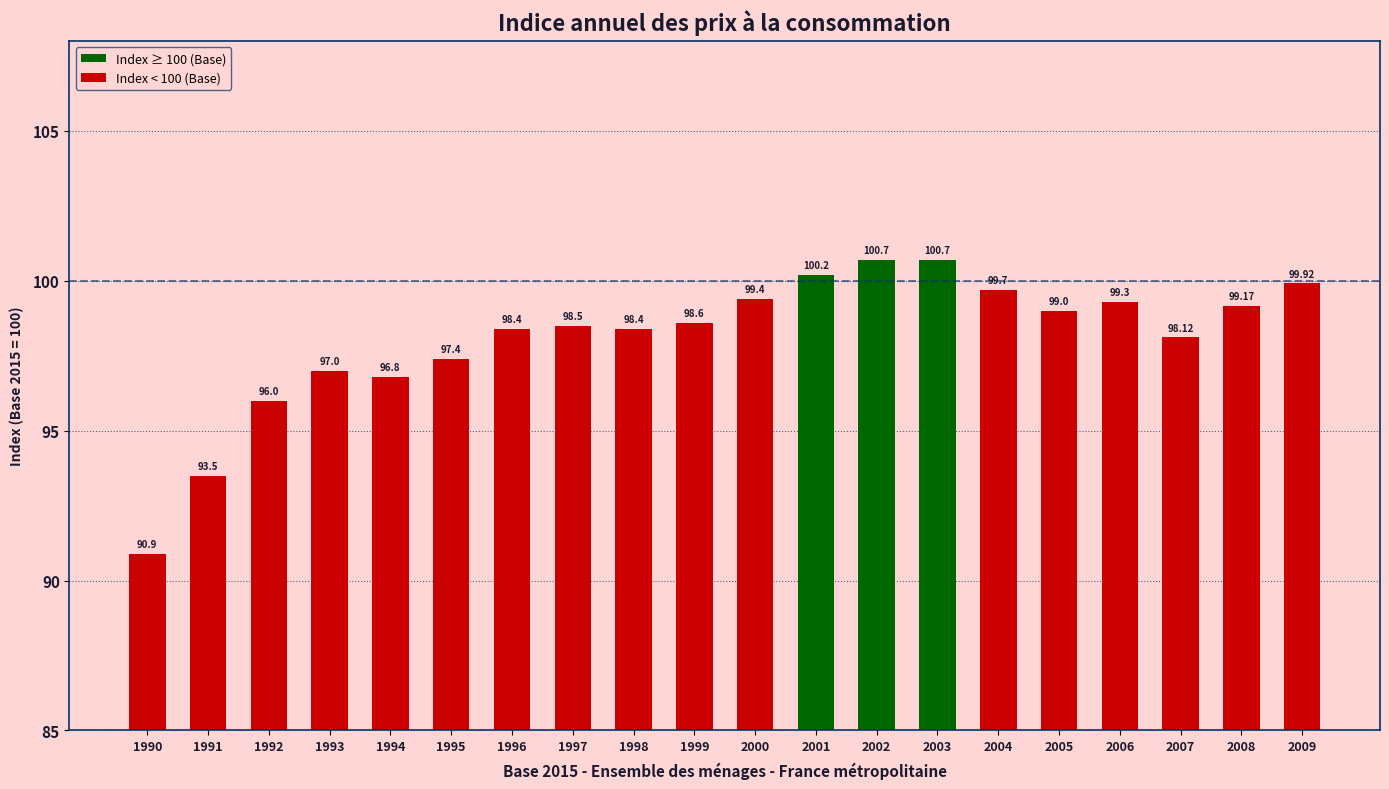

Reading left to right, what are all the values shown in this chart?

1990=90.9	1991=93.5	1992=96.0	1993=97.0	1994=96.8	1995=97.4	1996=98.4	1997=98.5	1998=98.4	1999=98.6	2000=99.4	2001=100.2	2002=100.7	2003=100.7	2004=99.7	2005=99.0	2006=99.3	2007=98.1	2008=99.2	2009=99.9